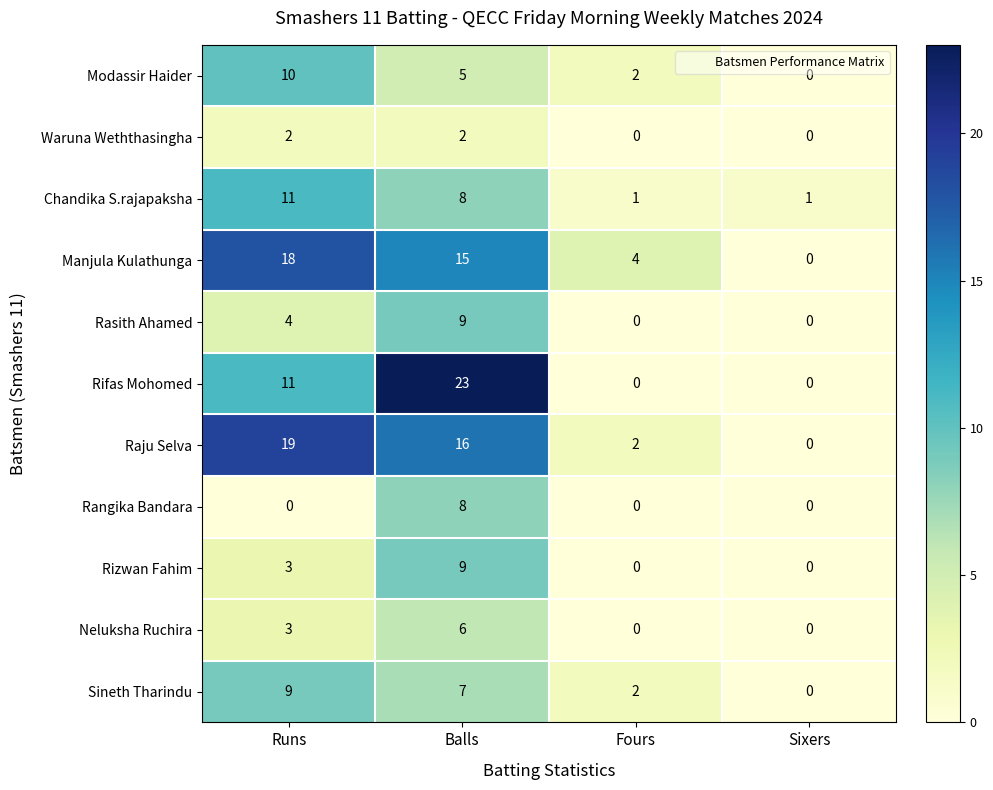

List the labels in order of Manjula Kulathunga value, smallest first.

Sixers, Fours, Balls, Runs